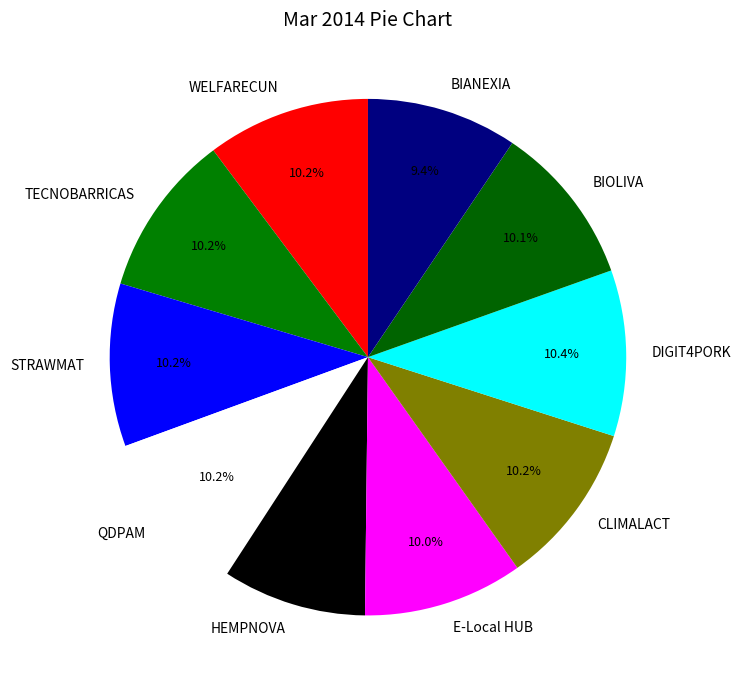

Is it true that QDPAM is 10% of the pie?

True